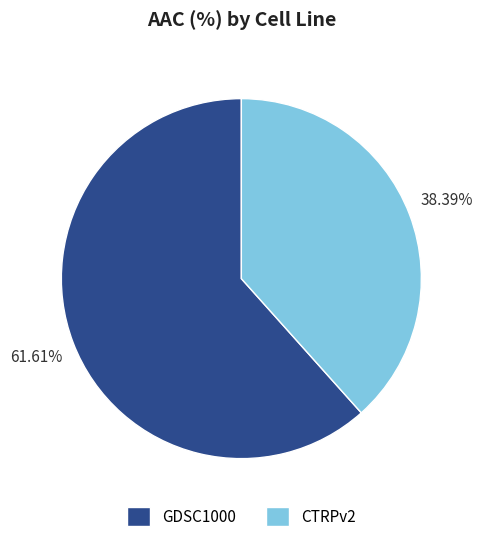

Is it true that CTRPv2 is 38% of the pie?

True